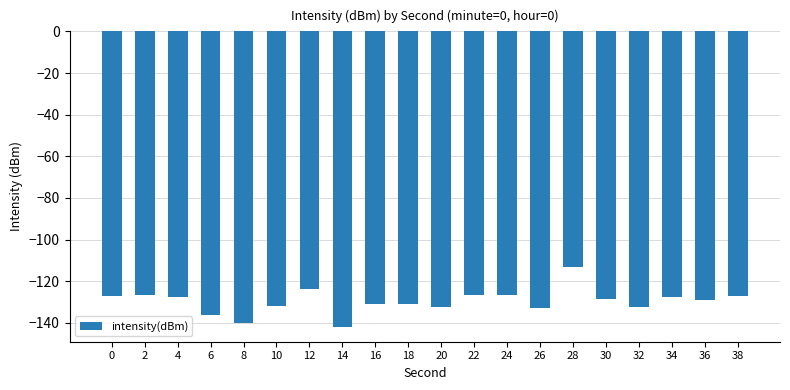

Is it true that the value at 16 is -197.5?

False